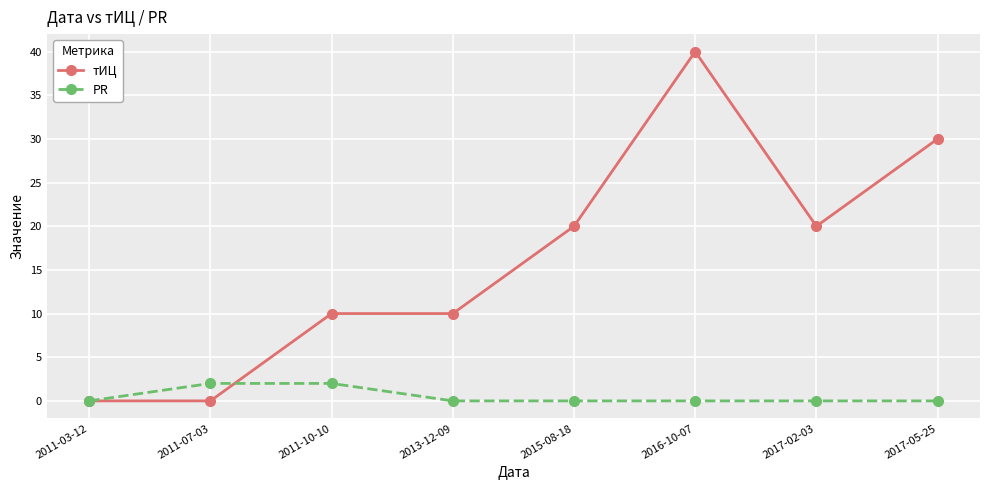

True or false: тИЦ has a value of 0 at 2011-07-03.

True